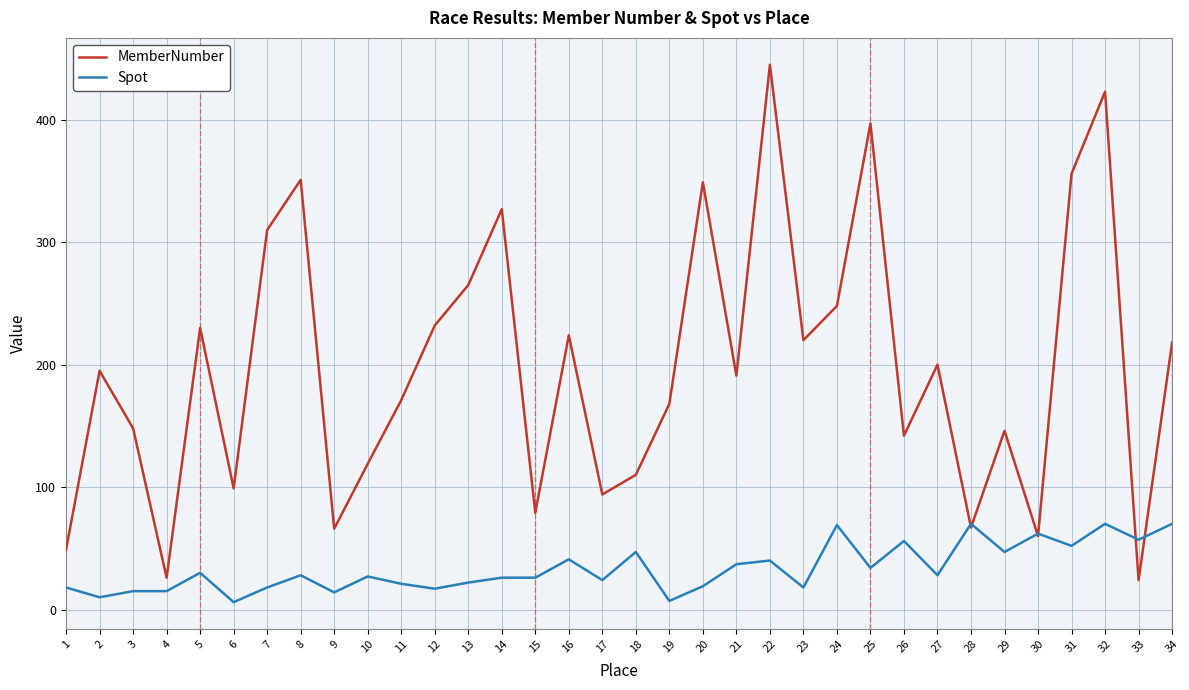

What is the maximum value for MemberNumber?

445